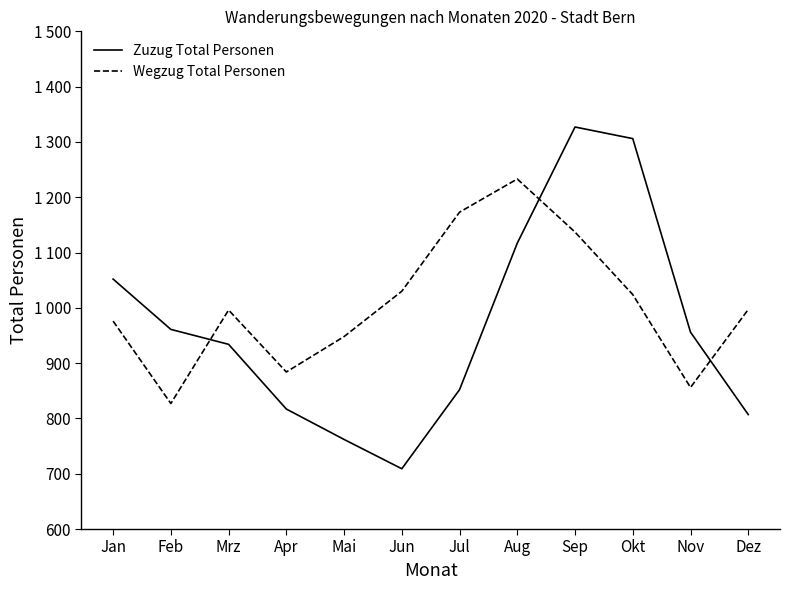

Rank the series by their maximum value, from lowest to highest.

Wegzug Total Personen, Zuzug Total Personen